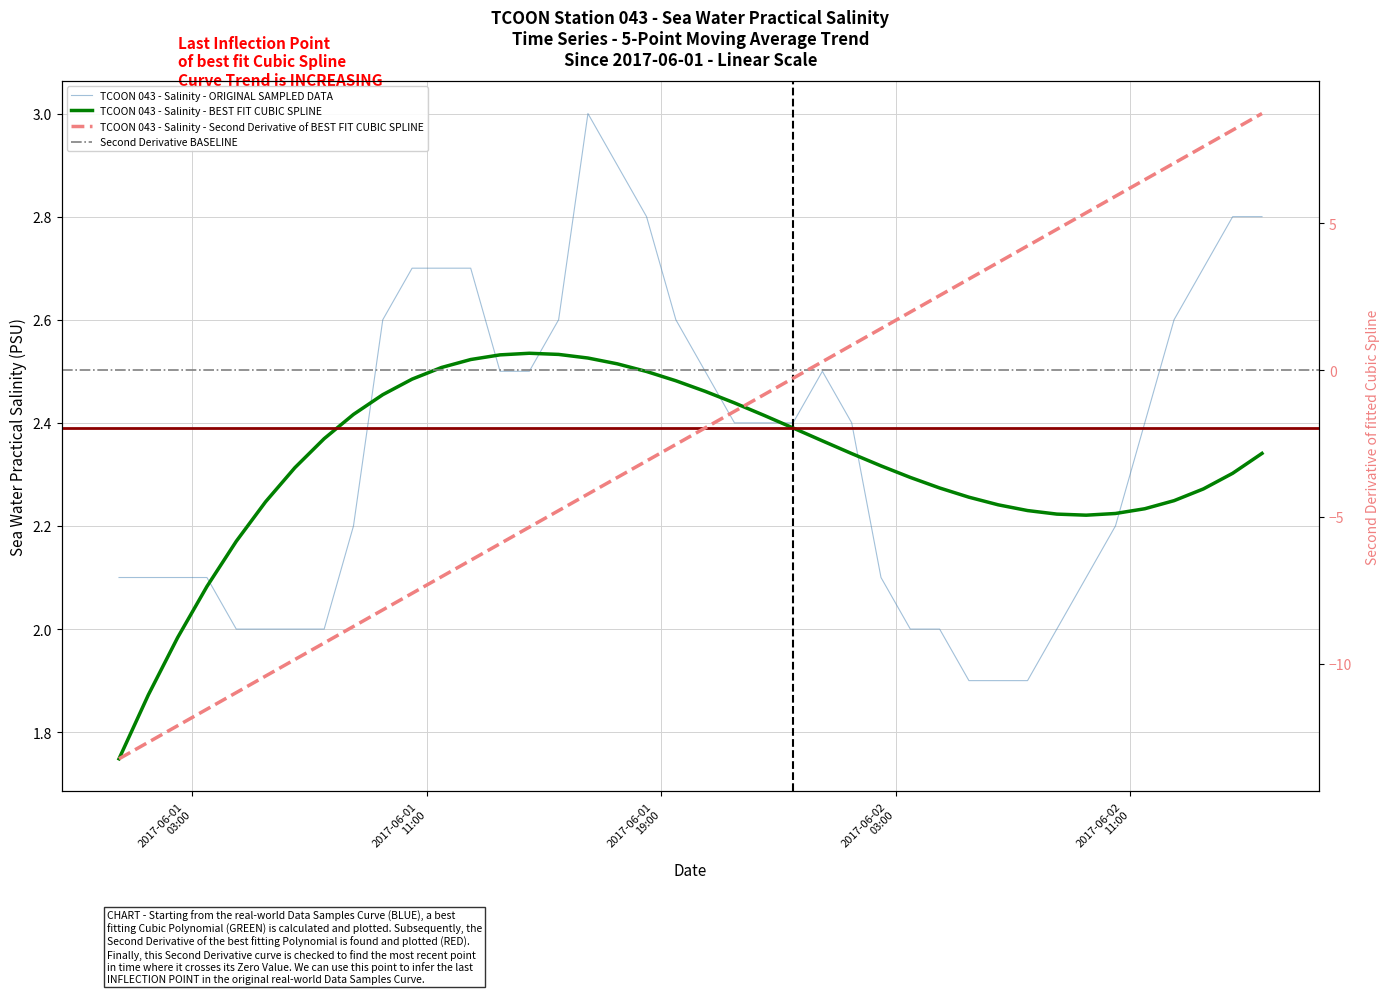

Which has a higher value, 2017-06-02T00:30 or 2017-06-02T05:30?

2017-06-02T00:30